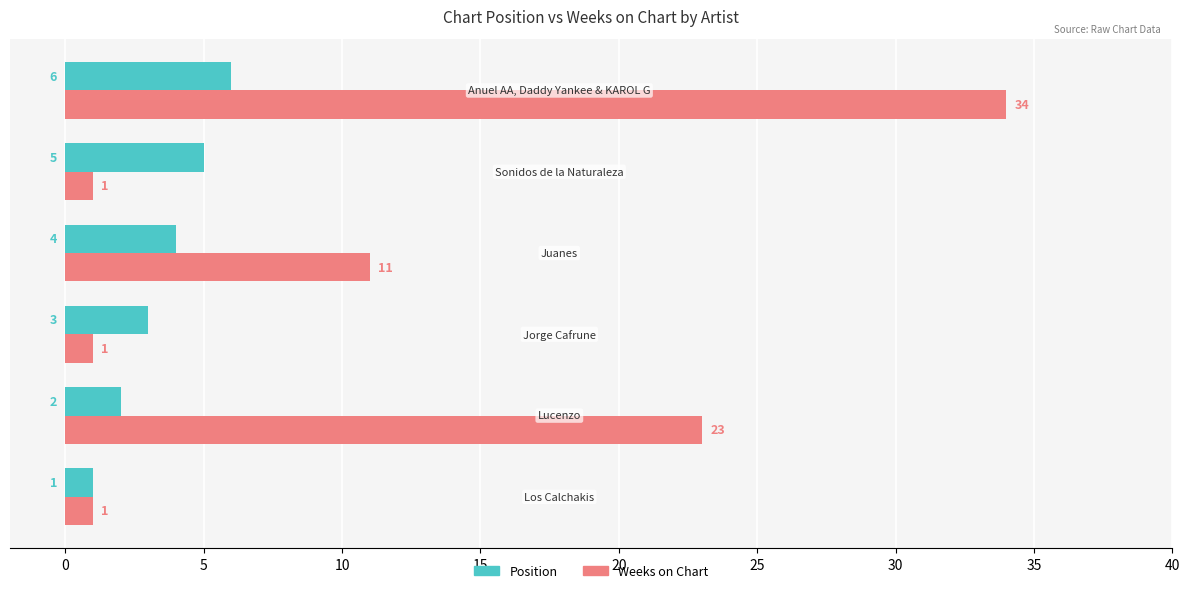

Which series has the widest spread of values?

Weeks on Chart